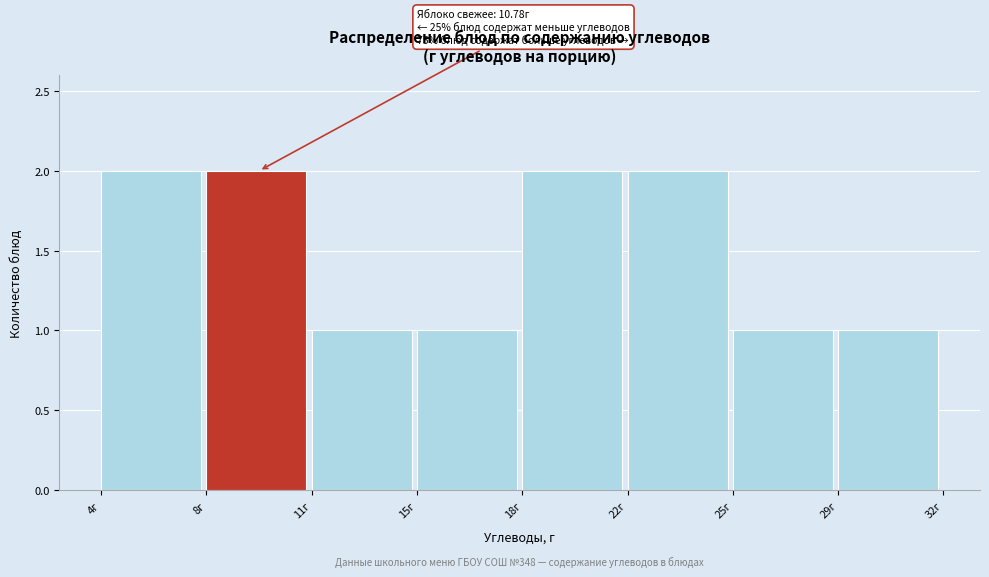

Reading left to right, what are all the values shown in this chart?

4г=2	8г=2	11г=1	15г=1	18г=2	22г=2	25г=1	29г=1